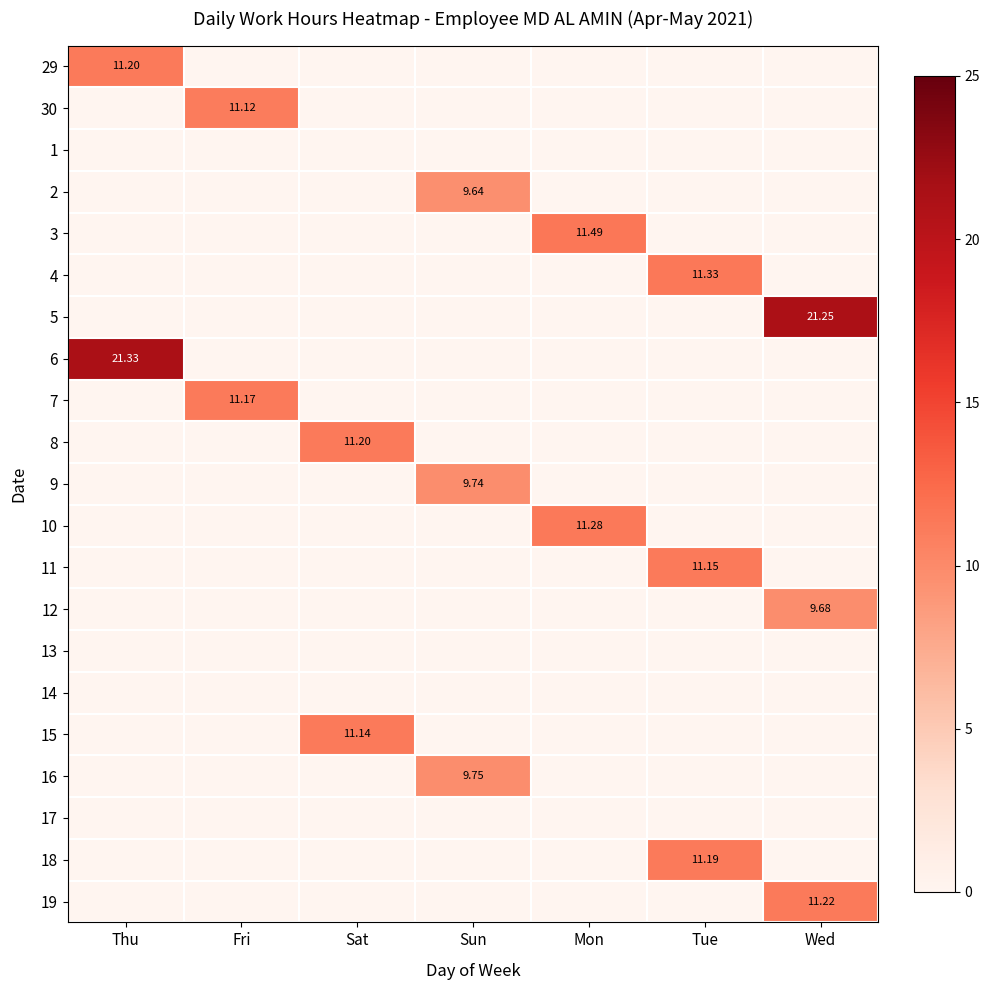

What is the total value across all series at Sat?

22.3